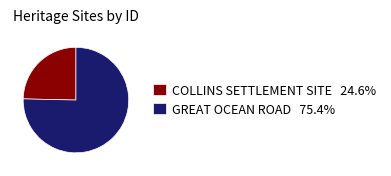

Combined, do COLLINS SETTLEMENT SITE 24.6% and GREAT OCEAN ROAD 75.4% account for over 50%?

Yes